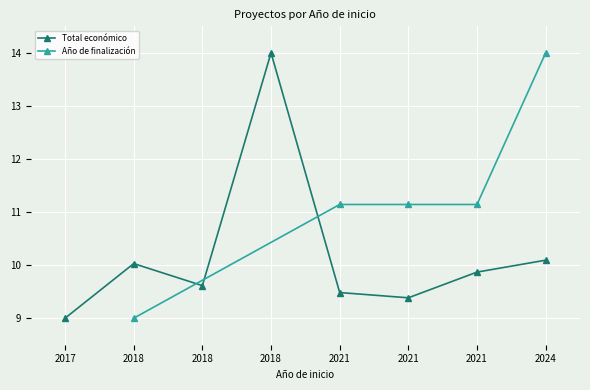

Rank the categories by value from lowest to highest.

2017, 2021, 2021, 2018, 2021, 2018, 2024, 2018